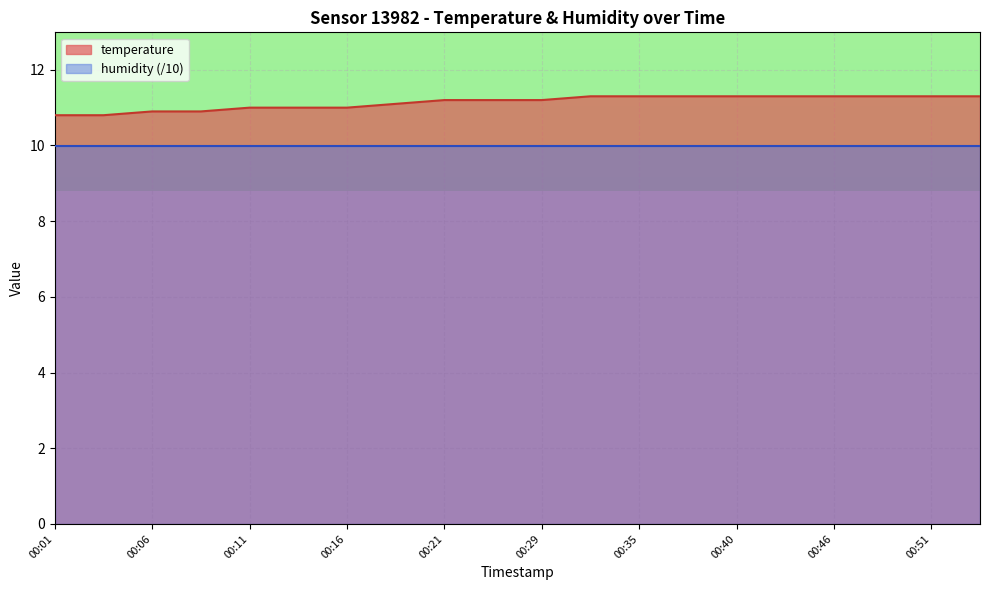

Where is the data nearest to the value 11?

00:11